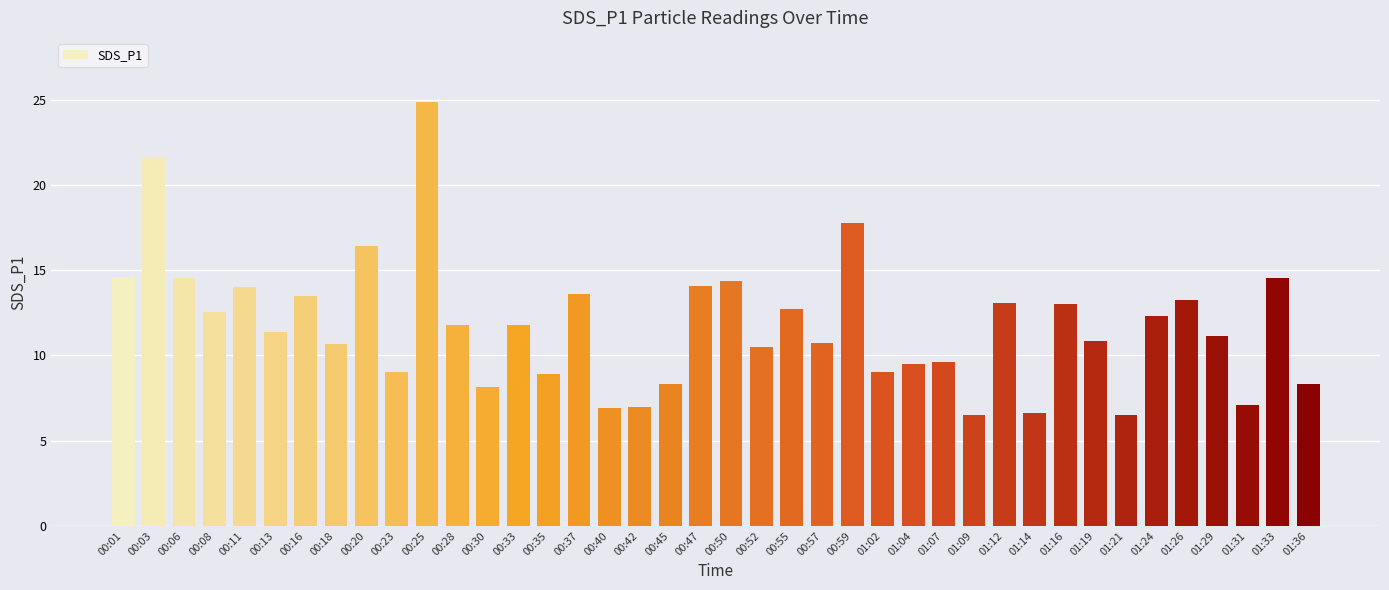

How many bars are there in total?

40